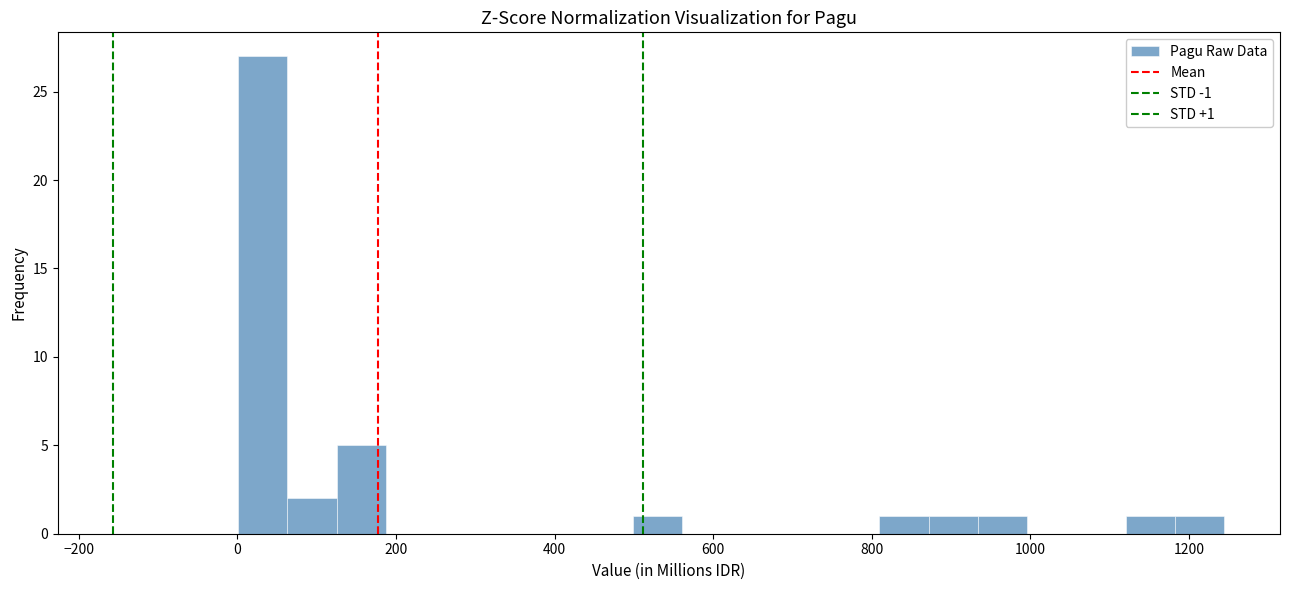

Around what value on the x-axis is the tallest bar? Give the approximate position of its centre, as read against the axis.

40